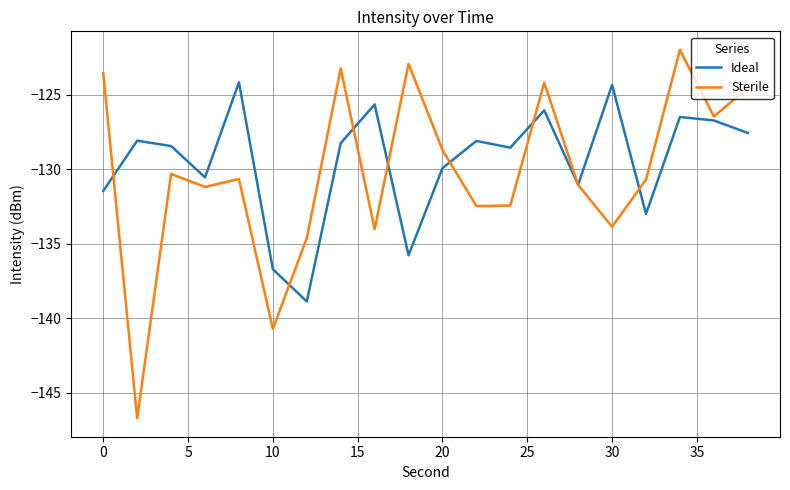

List the series in order of their peak value, highest first.

Sterile, Ideal